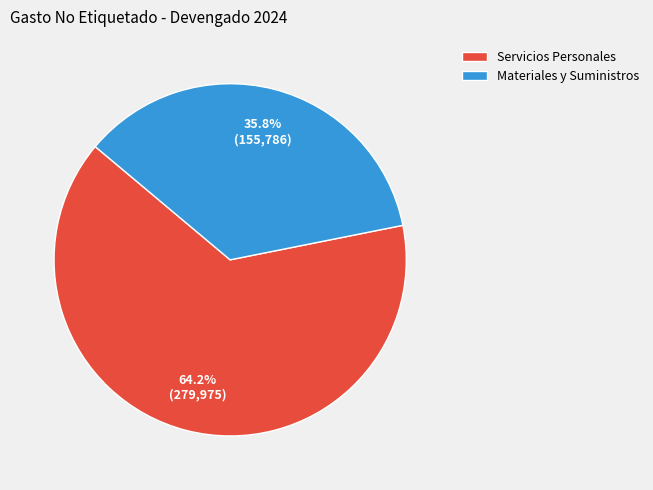

Which slice is the largest?

Servicios Personales